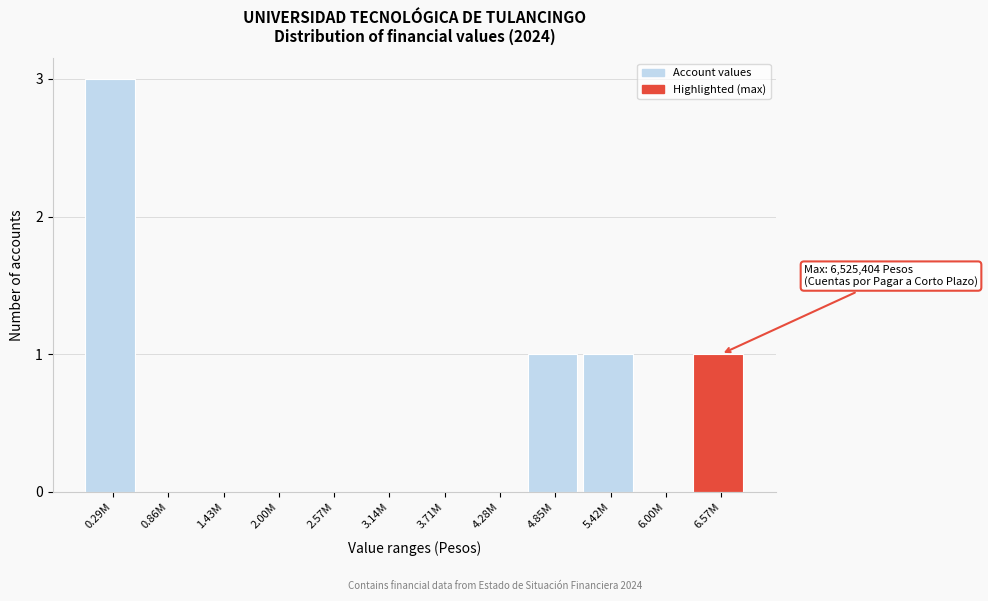

Reading right to left, extract all data points from this chart.

6.57M=1	6.00M=0	5.42M=1	4.85M=1	4.28M=0	3.71M=0	3.14M=0	2.57M=0	2.00M=0	1.43M=0	0.86M=0	0.29M=3